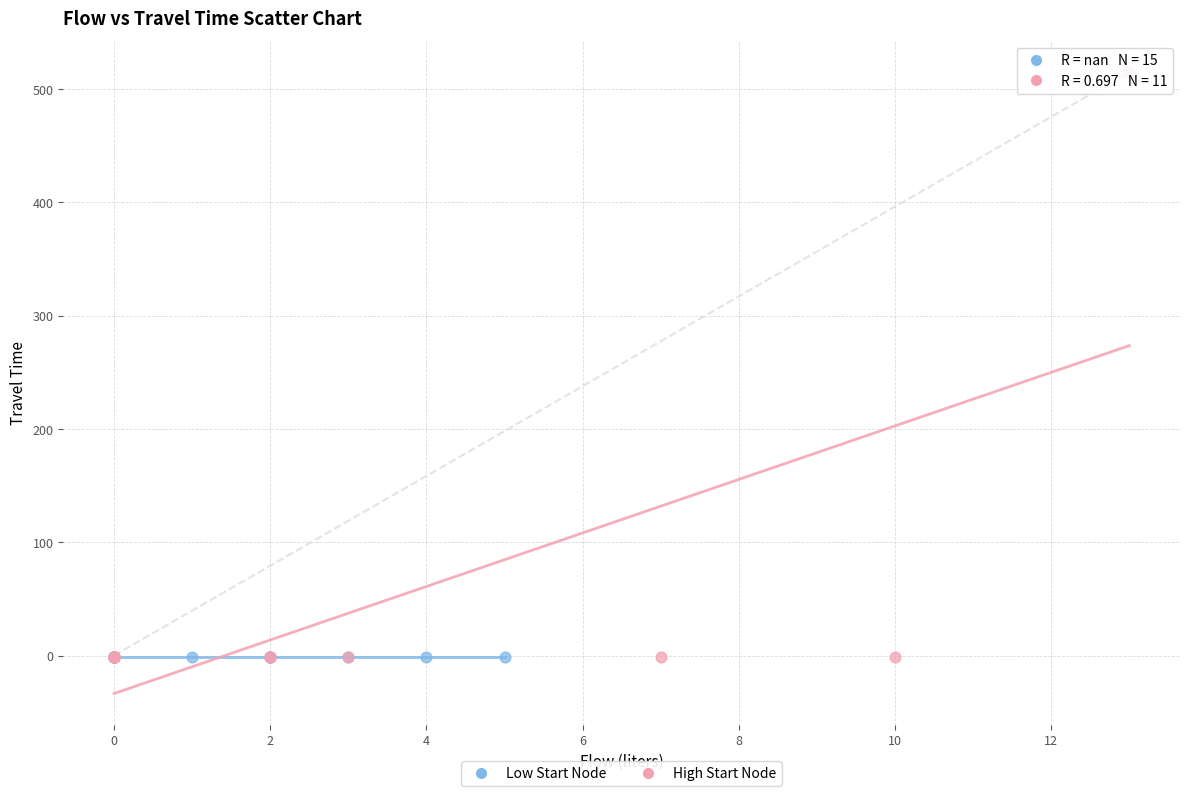

Which series contains the highest Y value?

High Start Node